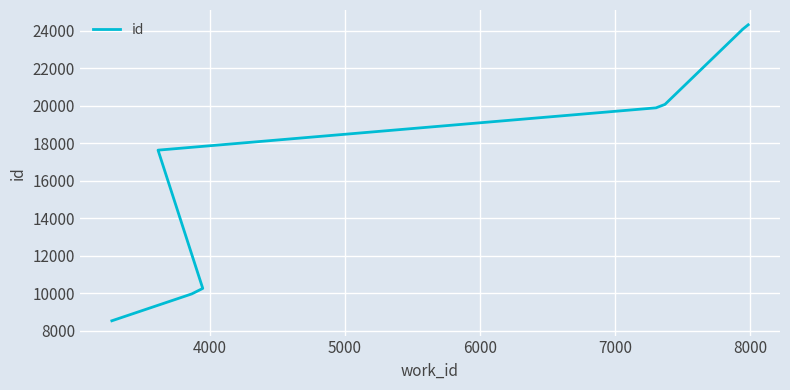

The value at 8 is 42096. True or false?

False